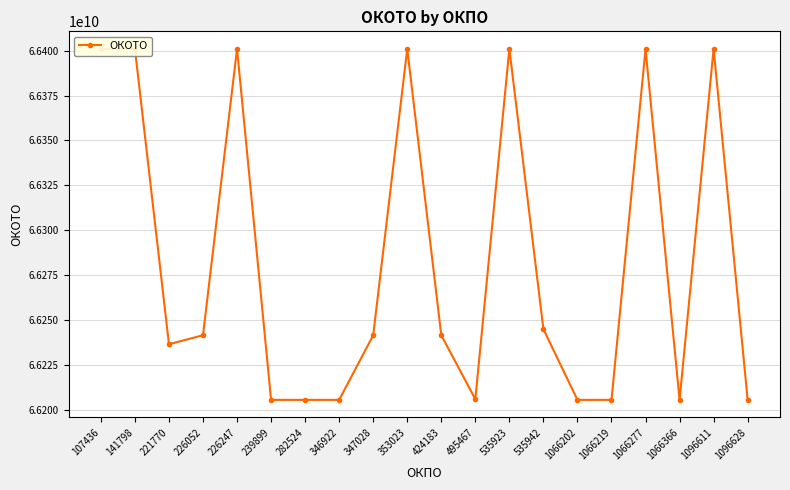

True or false: the data shows 66241501000 at 347028.

True